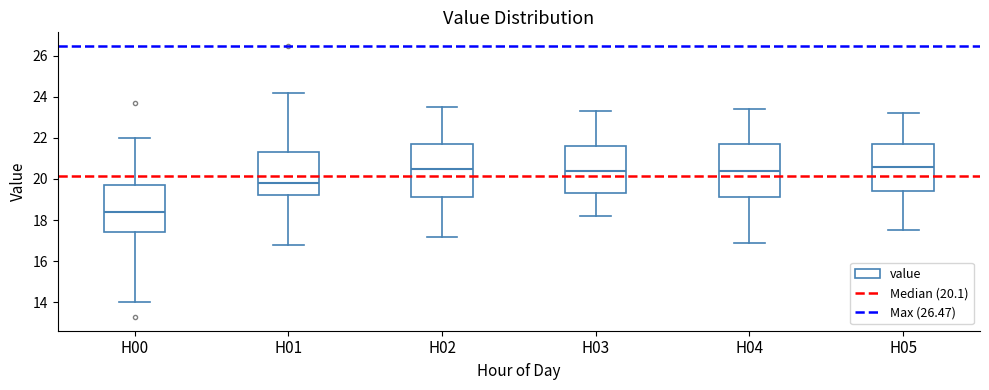

Reading left to right, read every box against the y-axis: the position of its median line, the range the box covers, and the ends of its whiskers. The values are not printed on the chart, so give them approximately, as read against the axis.

H00: median 18.4, box 17.4 to 19.8, whiskers 14.0 to 22.0
H01: median 19.8, box 19.2 to 21.4, whiskers 16.8 to 24.2
H02: median 20.6, box 19.2 to 21.8, whiskers 17.2 to 23.6
H03: median 20.4, box 19.4 to 21.6, whiskers 18.2 to 23.4
H04: median 20.4, box 19.2 to 21.8, whiskers 17.0 to 23.4
H05: median 20.6, box 19.4 to 21.8, whiskers 17.6 to 23.2